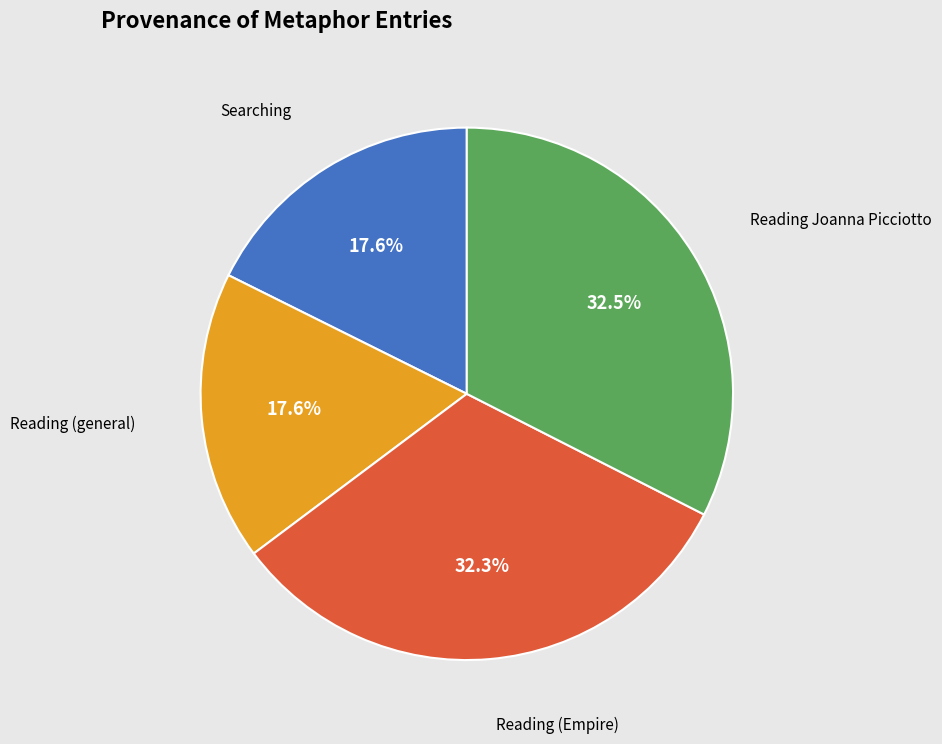

Is there any slice that represents more than half of the pie?

No